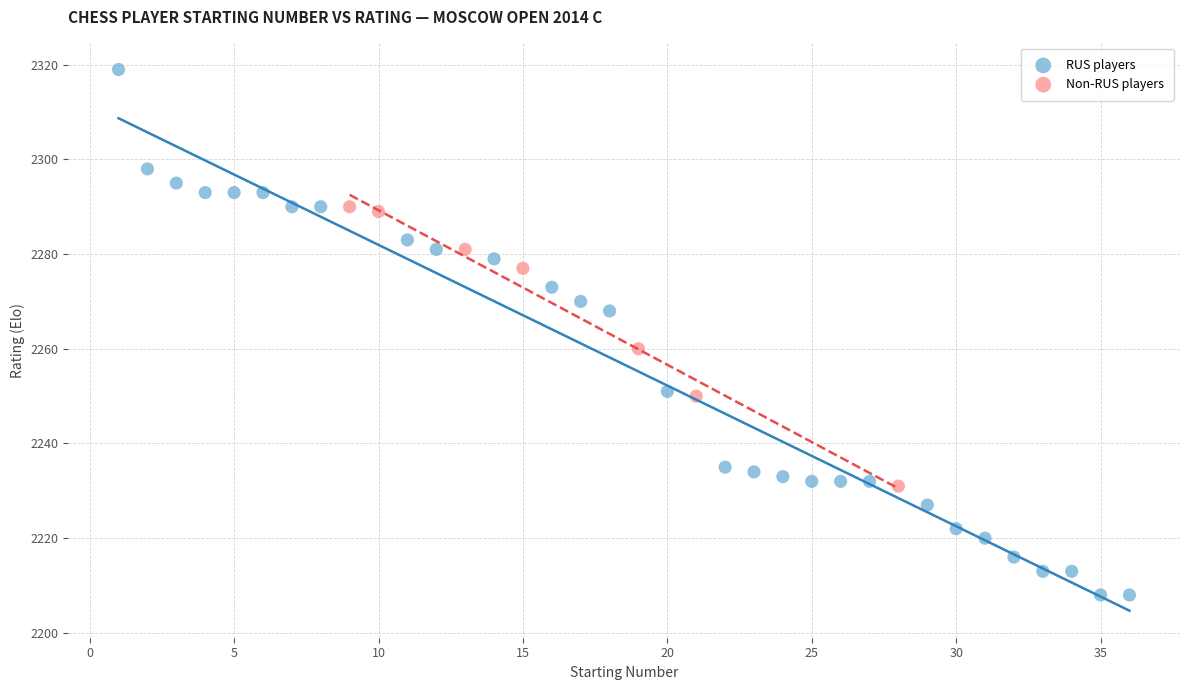

Which series has the largest Y range (max minus min)?

RUS players